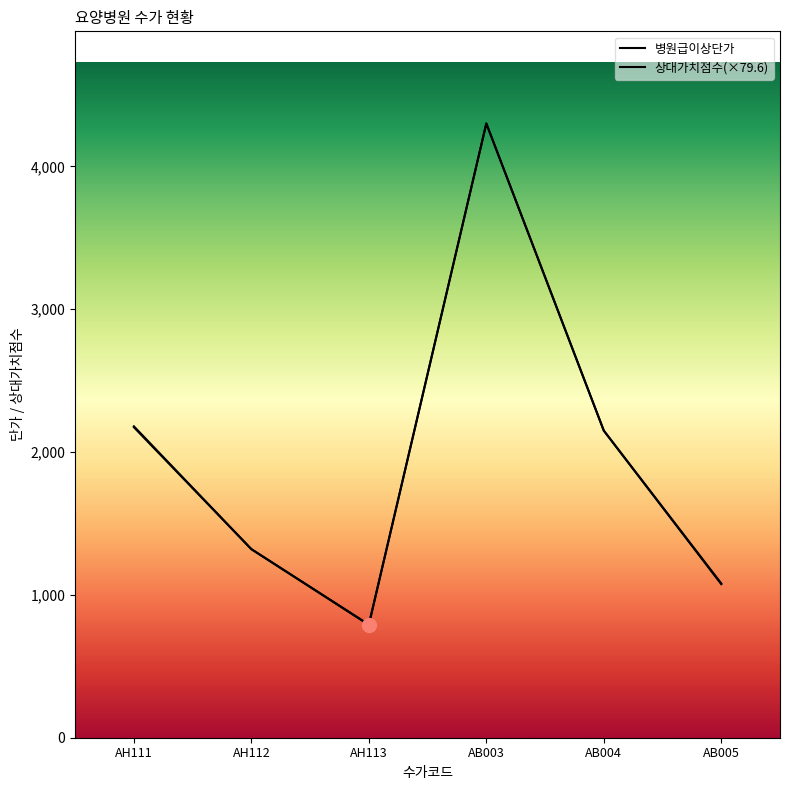

Which series has the largest total across all categories?

병원급이상단가